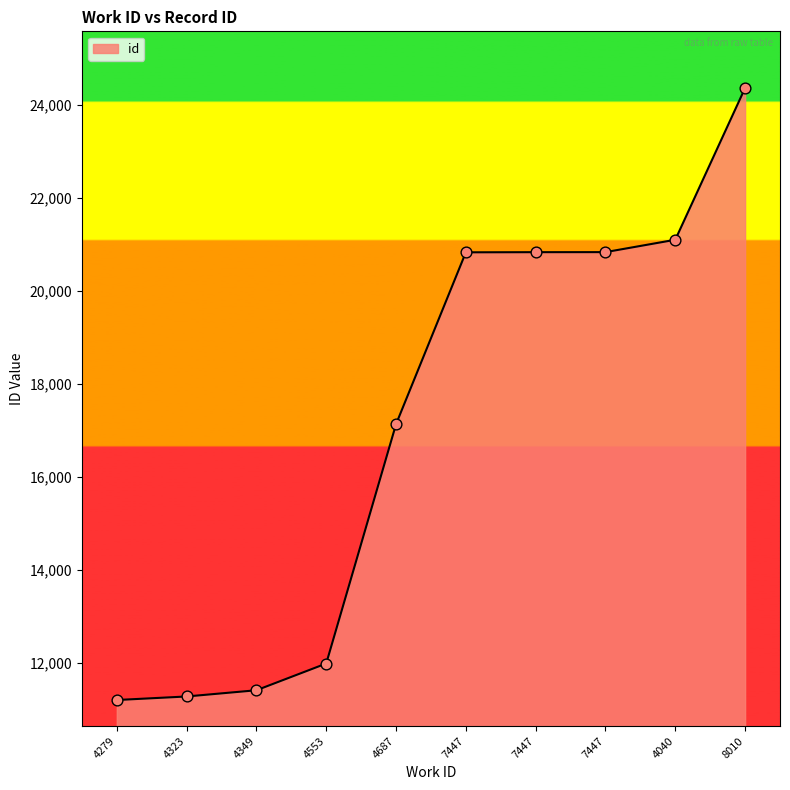

How many lines are shown in the chart?

1